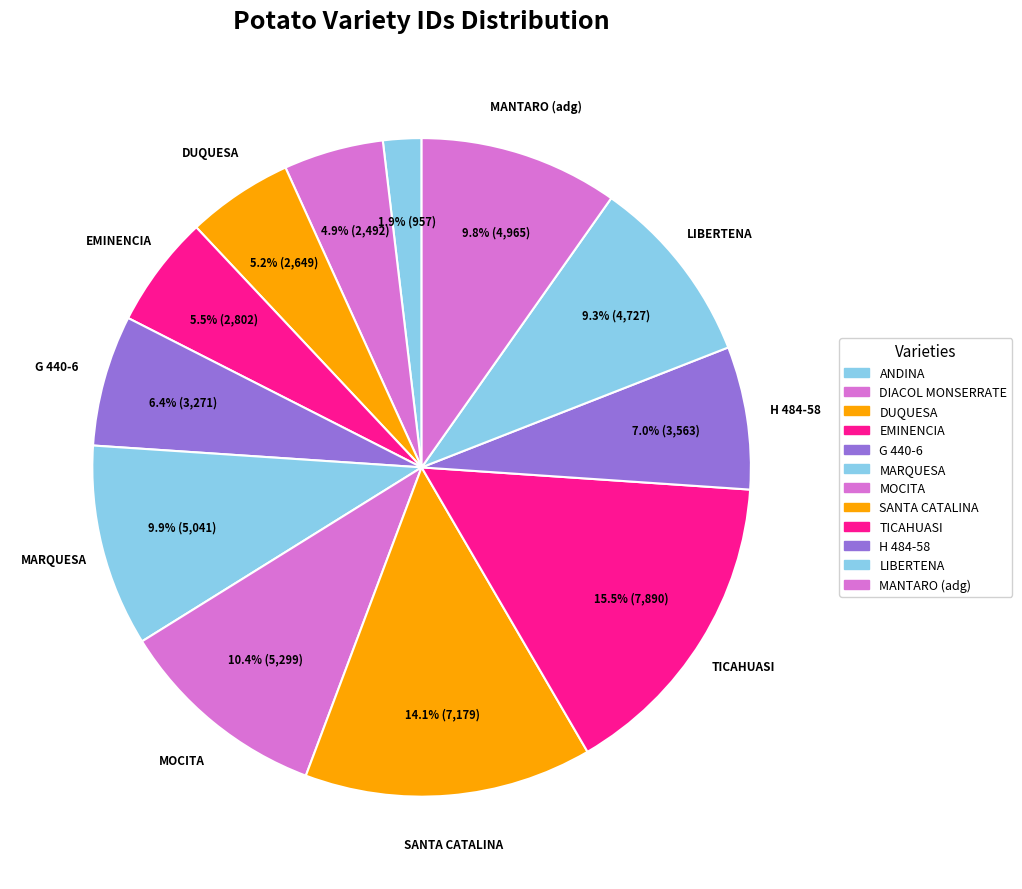

Is there a majority slice in this chart?

No